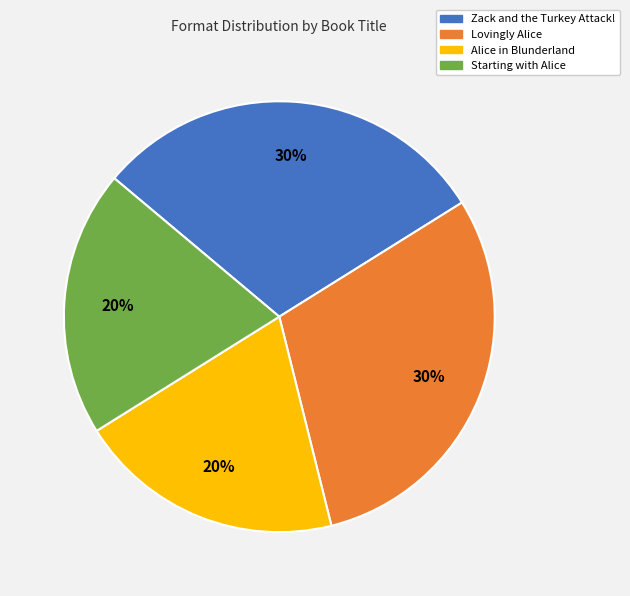

Does Alice in Blunderland represent more than half of the total?

No